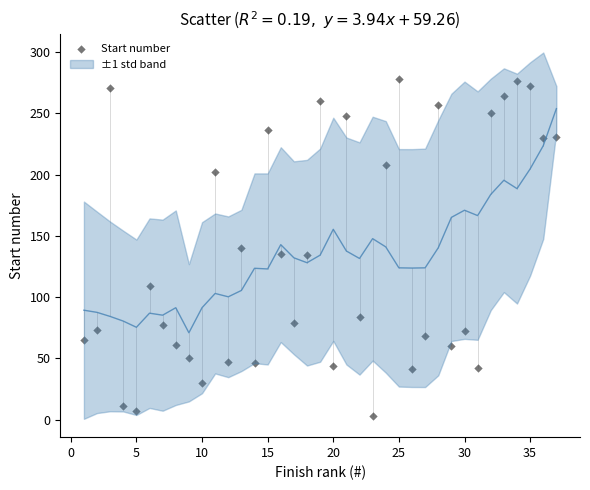

What is the range of X values (max minus min)?

36